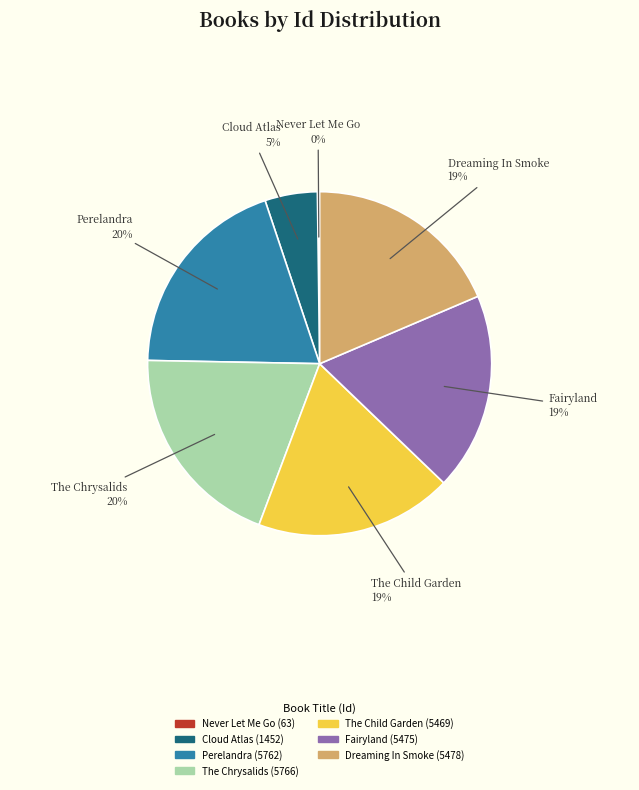

To the nearest percent, what is the average slice percentage?

14%